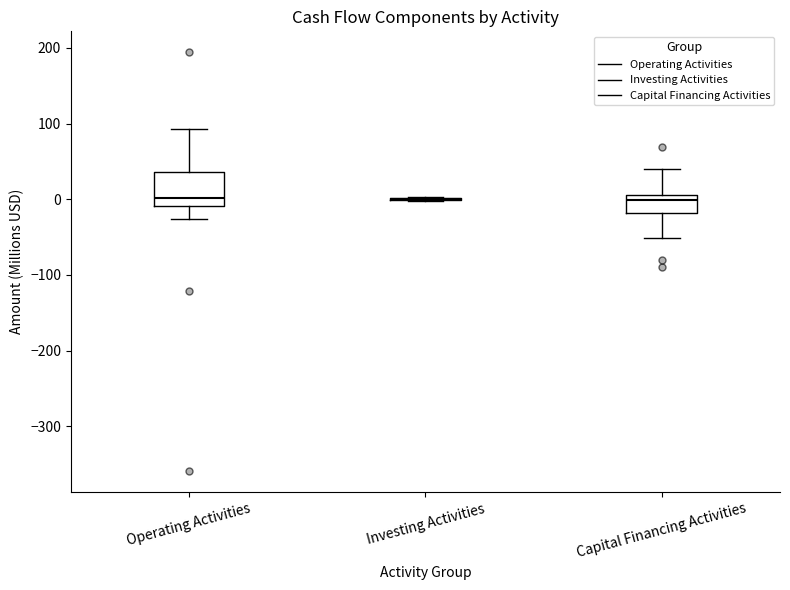

Reading left to right, transcribe this box plot: for each box, give where its median line is, the range the box spans, and where its two whiskers end, as read against the y-axis. The values are not printed on the chart, so give them approximately, as read against the axis.

Operating Activities: median 0, box -10 to 40, whiskers -30 to 90
Investing Activities: box collapsed to a line at 0, whiskers 0 to 0
Capital Financing Activities: median 0, box -20 to 10, whiskers -50 to 40